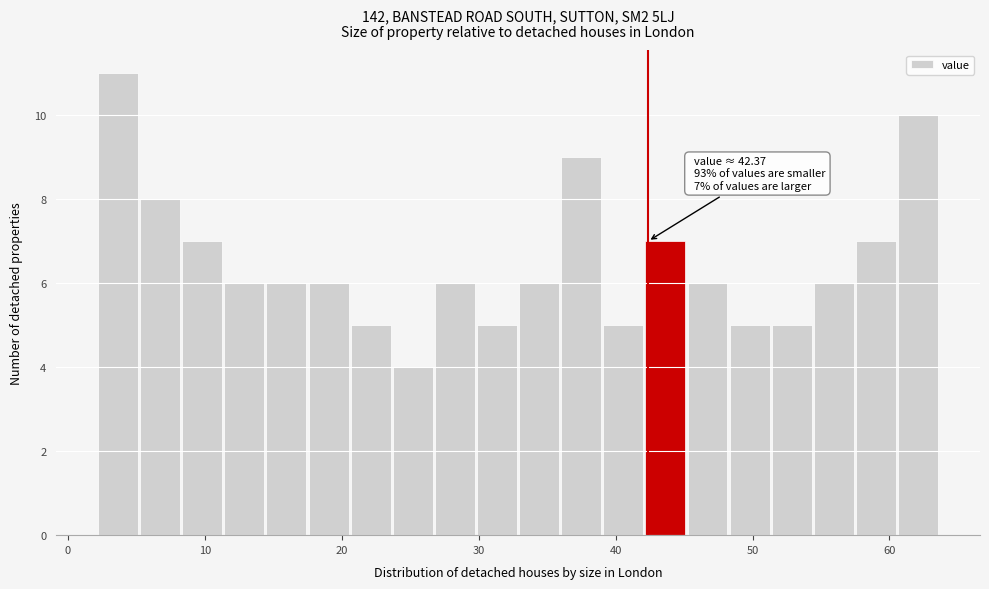

Around what value on the x-axis is the tallest bar? Give the approximate position of its centre, as read against the axis.

4